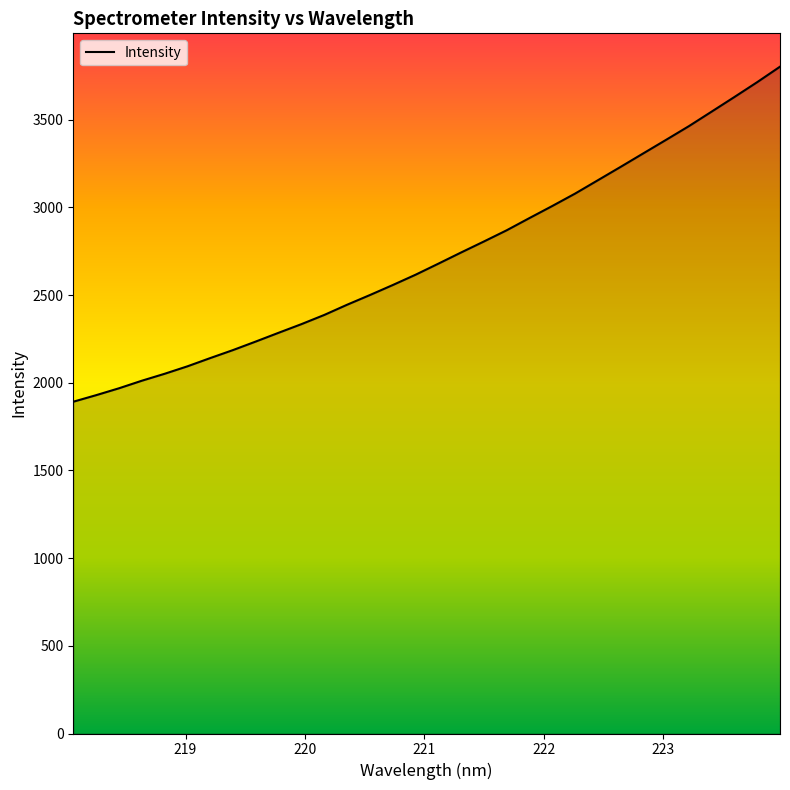

What is the maximum value shown in the chart?

3802.1